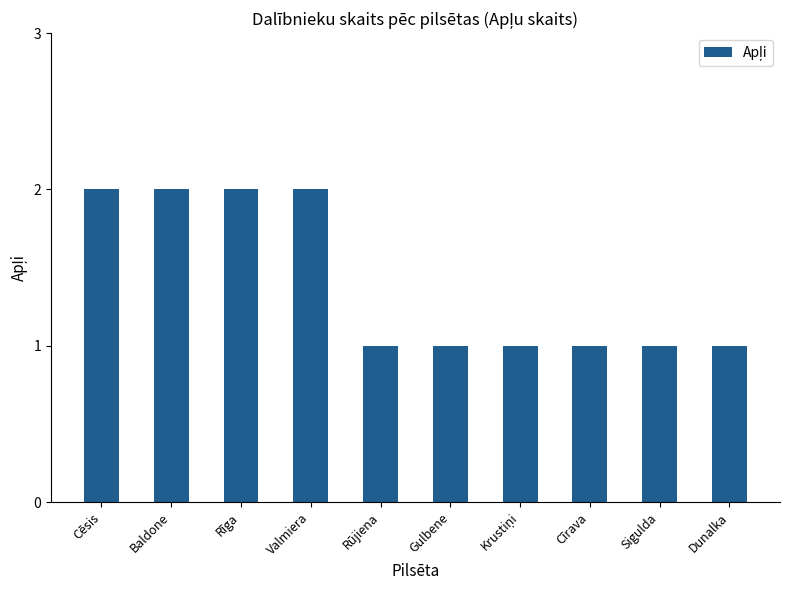

What is the sum of the values at Cēsis and Rūjiena?

3